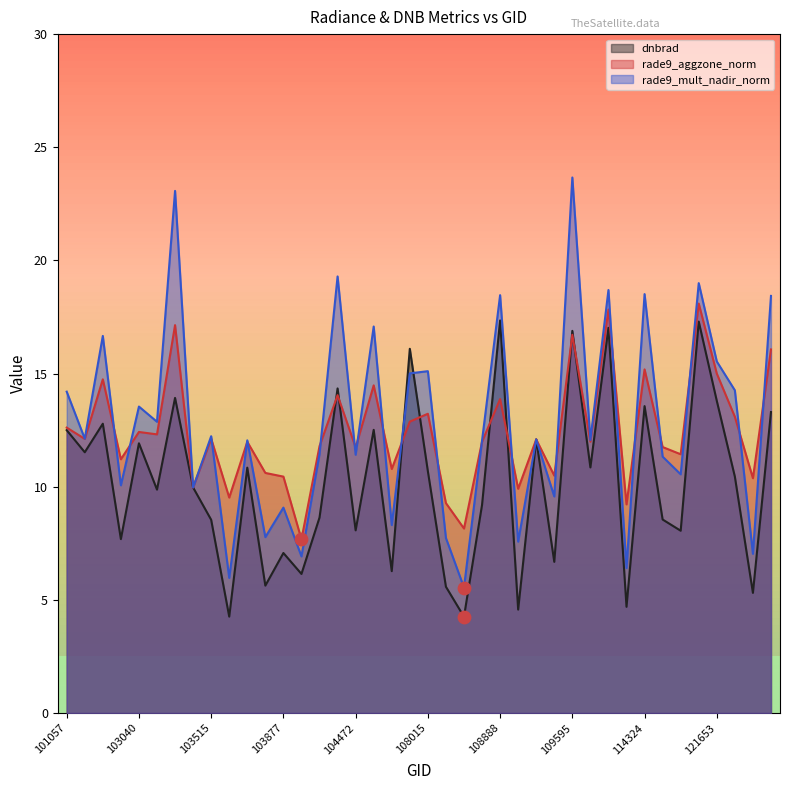

At which category is the sum across all series the highest?

109595